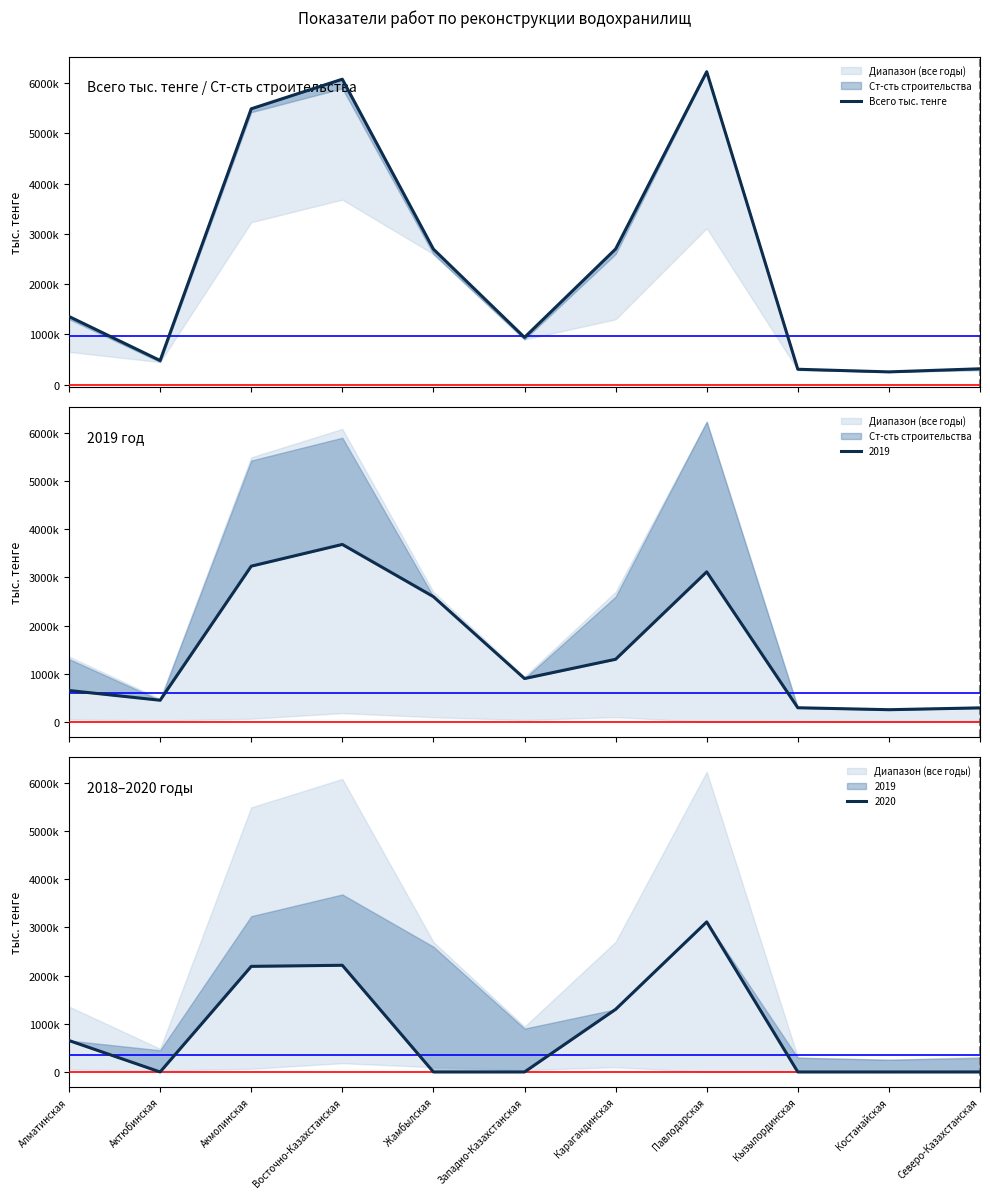

Rank the categories by value from lowest to highest.

Костанайская, Кызылординская, Северо-Казахстанская, Актюбинская, Западно-Казахстанская, Алматинская, Жамбылская, Карагандинская, Акмолинская, Восточно-Казахстанская, Павлодарская